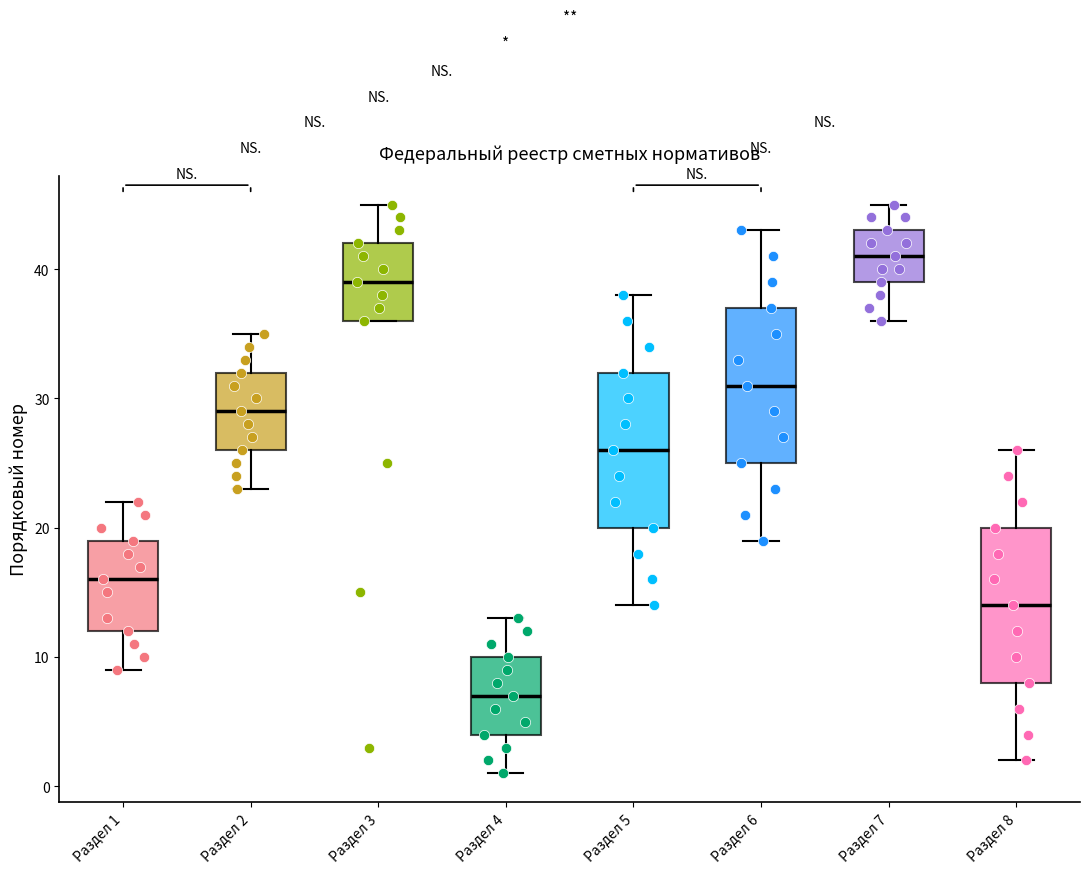

Reading left to right, read every box against the y-axis: the position of its median line, the range the box covers, and the ends of its whiskers. The values are not printed on the chart, so give them approximately, as read against the axis.

Раздел 1: median 16, box 12 to 19, whiskers 9 to 22
Раздел 2: median 29, box 26 to 32, whiskers 23 to 35
Раздел 3: median 39, box 36 to 42, whiskers 36 to 45
Раздел 4: median 7, box 4 to 10, whiskers 1 to 13
Раздел 5: median 26, box 20 to 32, whiskers 14 to 38
Раздел 6: median 31, box 25 to 37, whiskers 19 to 43
Раздел 7: median 41, box 39 to 43, whiskers 36 to 45
Раздел 8: median 14, box 8 to 20, whiskers 2 to 26